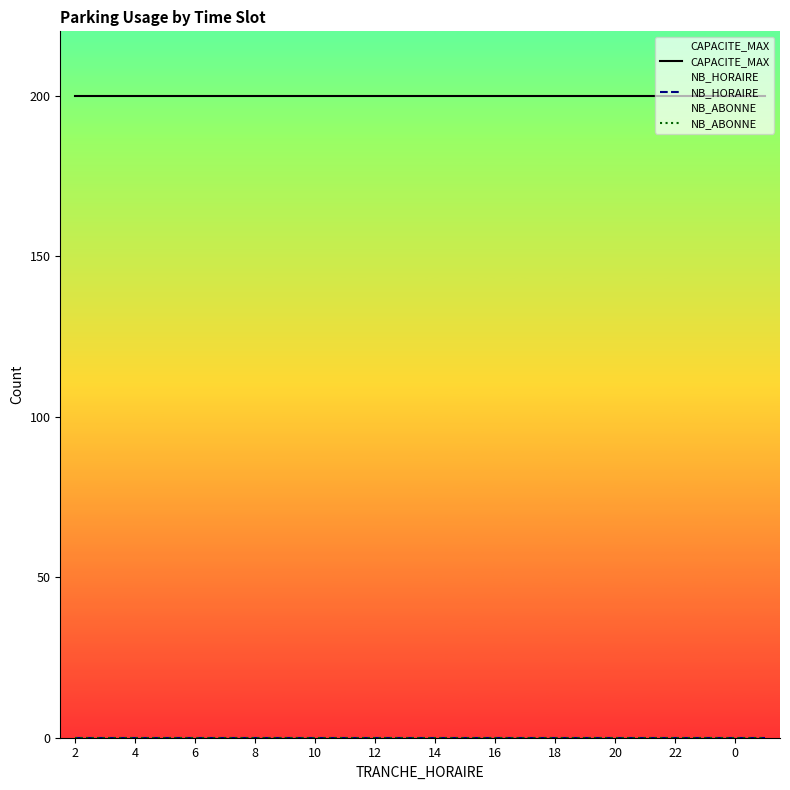

What is the difference between the highest and lowest values at 8?

200